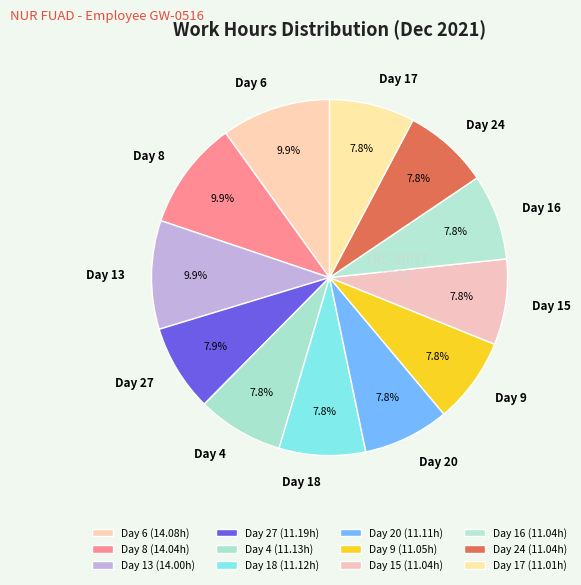

To the nearest percent, what is the average slice percentage?

8%